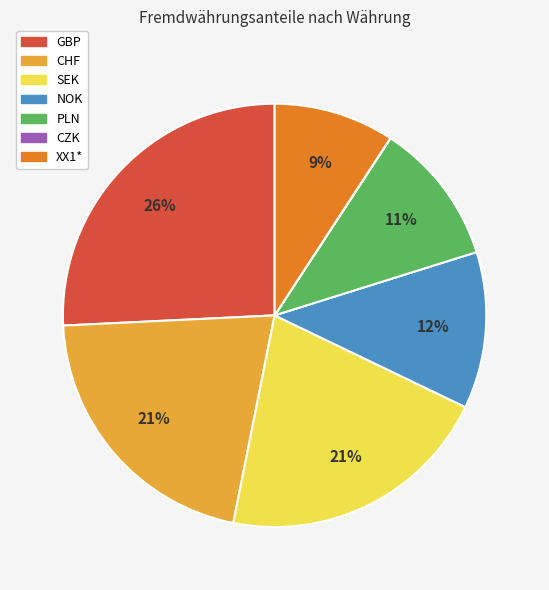

Is it true that SEK is 21% of the pie?

True